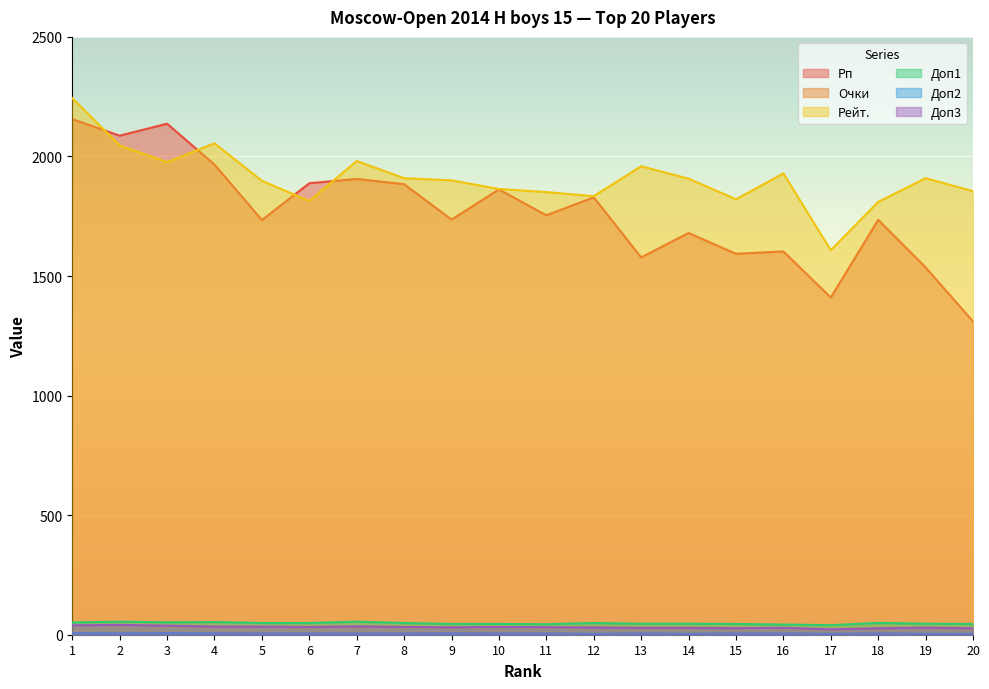

True or false: Рп has more than 1 interior local peaks.

True